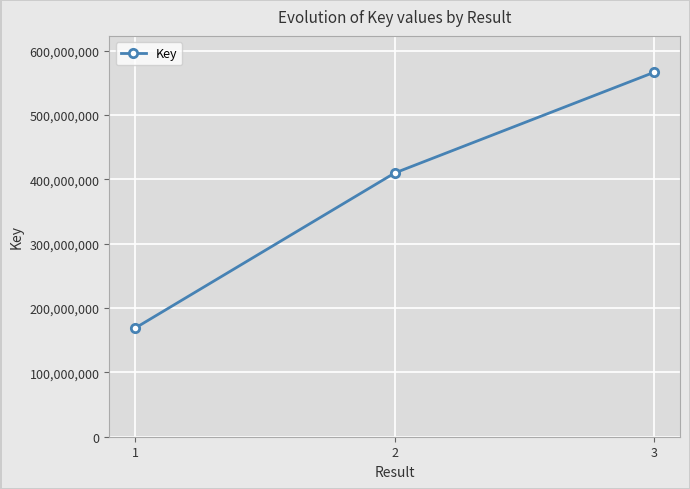

Reading right to left, what are all the values shown in this chart?

3=566518734	2=409946632	1=168958217